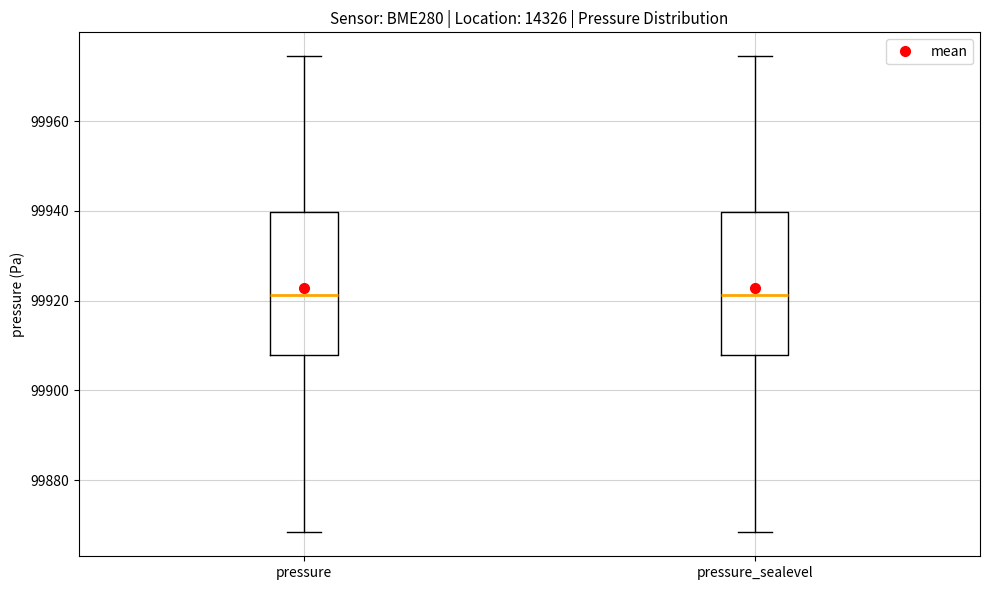

Reading left to right, transcribe this box plot: for each box, give where its median line is, the range the box spans, and where its two whiskers end, as read against the y-axis. The values are not printed on the chart, so give them approximately, as read against the axis.

pressure: median 99922, box 99908 to 99940, whiskers 99868 to 99974
pressure_sealevel: median 99922, box 99908 to 99940, whiskers 99868 to 99974